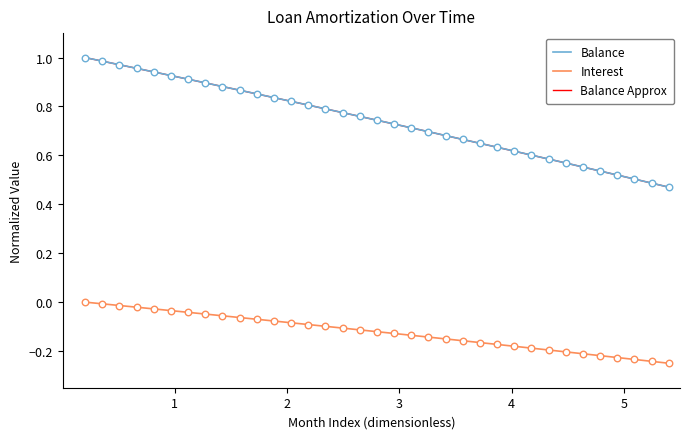

Which series has the widest spread of Y values?

Balance